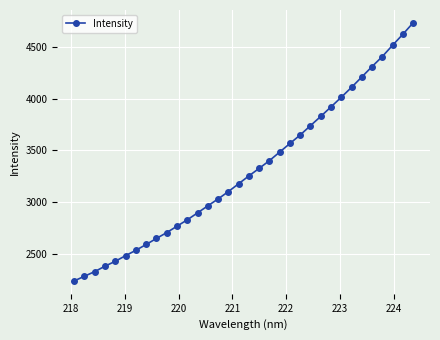

What is the value of the 13th point from the left?

2894.4